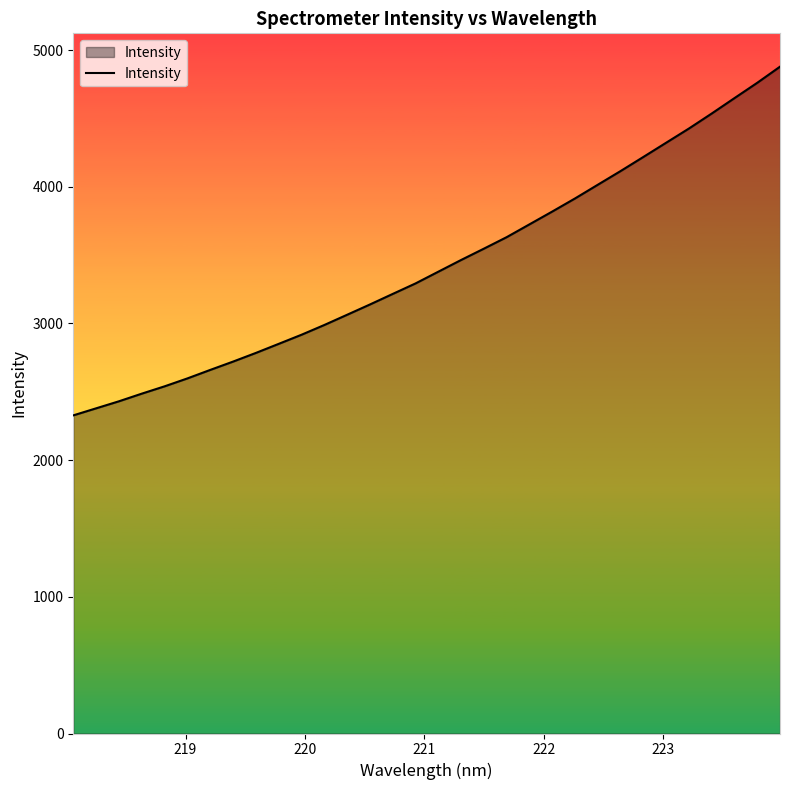

What is the difference between the maximum and minimum values?

2551.2